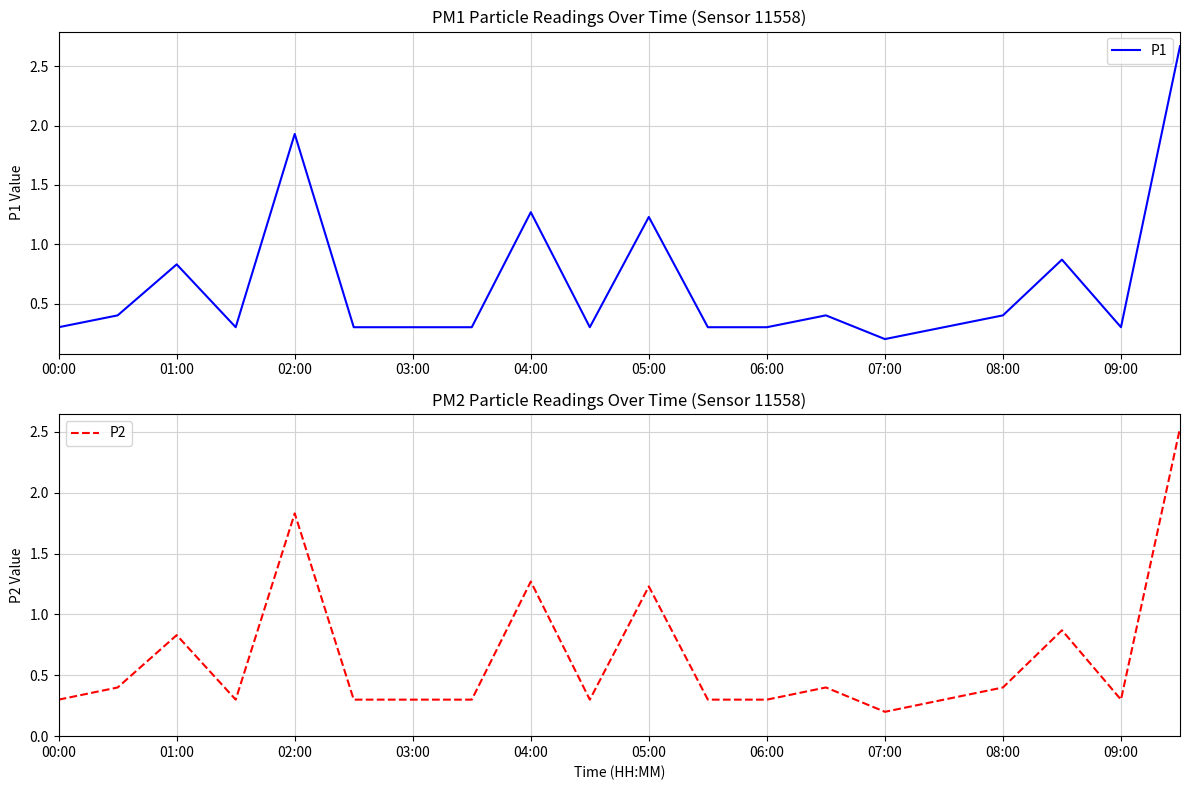

List the series in order of their peak value, lowest first.

P2, P1